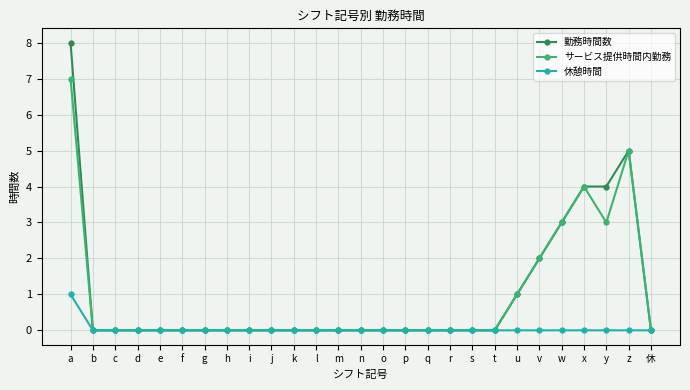

At which category does the chart reach its peak across all series?

a